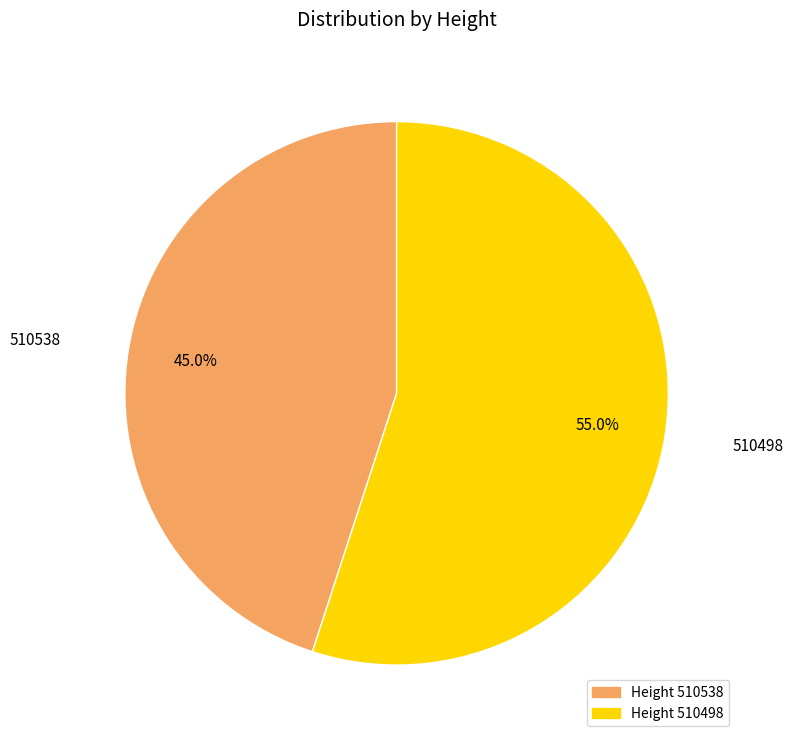

Is there a majority slice in this chart?

Yes